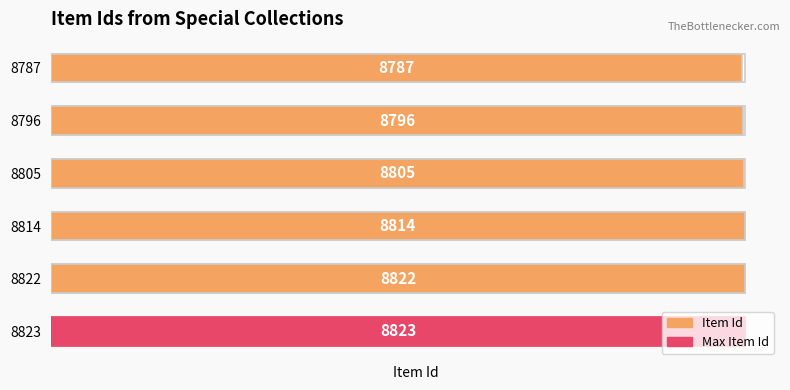

Are the bars horizontal?

Yes